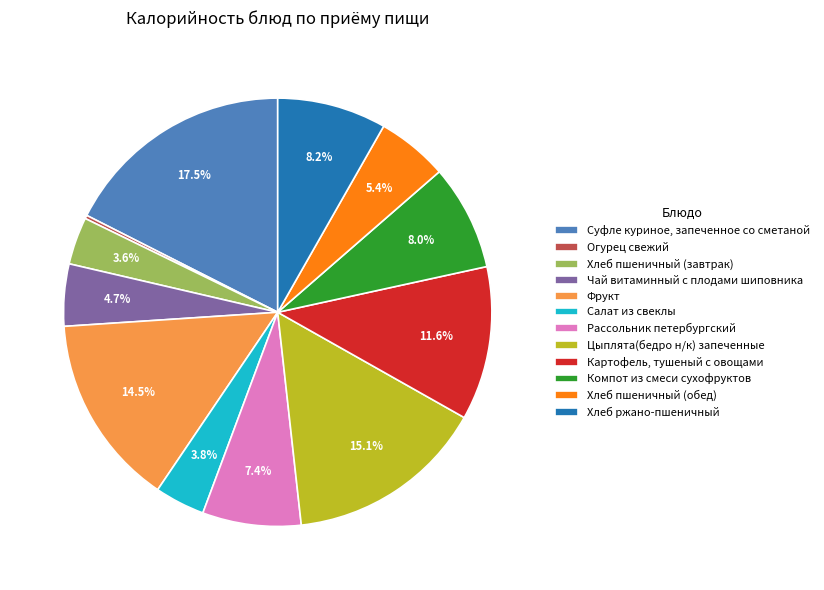

To the nearest percent, what is the average slice percentage?

8%